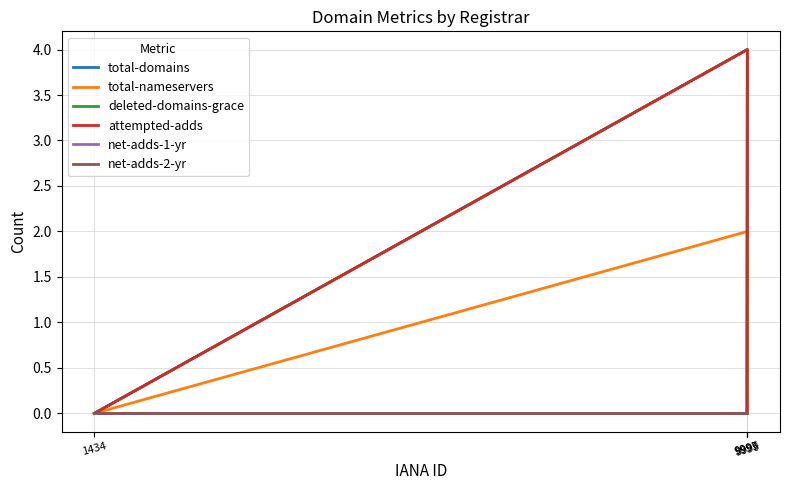

True or false: net-adds-2-yr has more than 0 points higher than both neighbors.

False